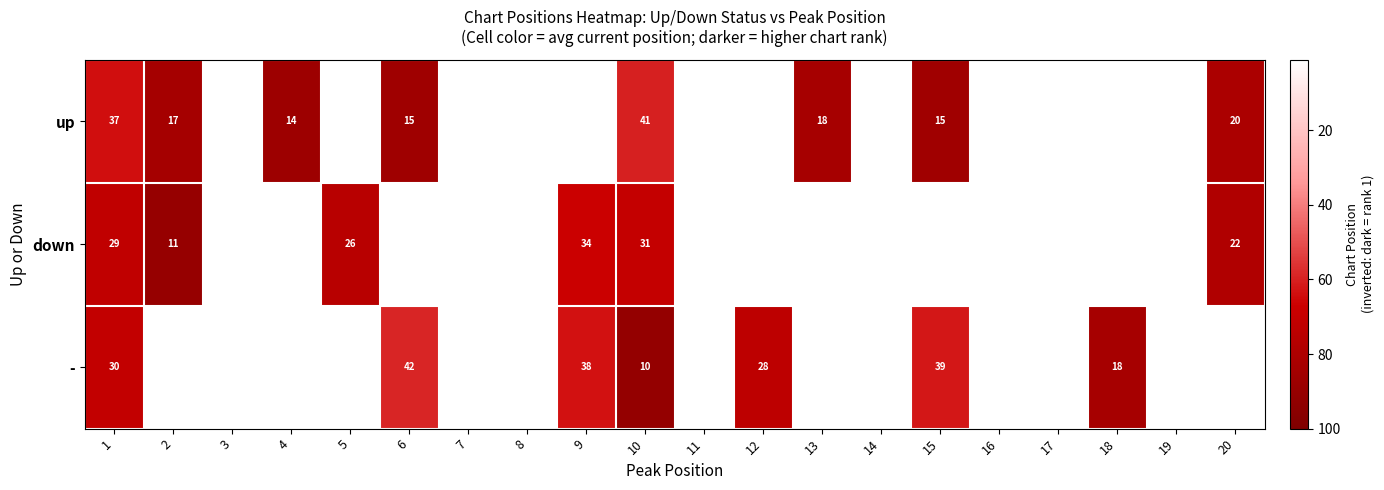

Is it true that - equals 42.0 at 6?

True